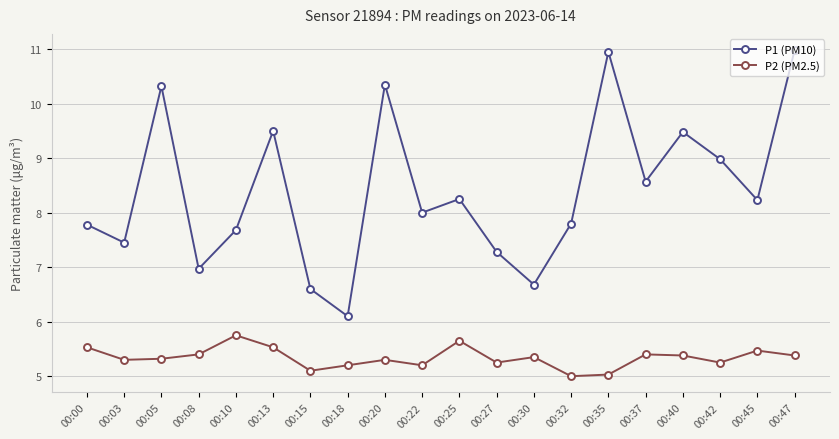

What is the sum of the P1 (PM10) values at 00:42 and 00:25?

17.2